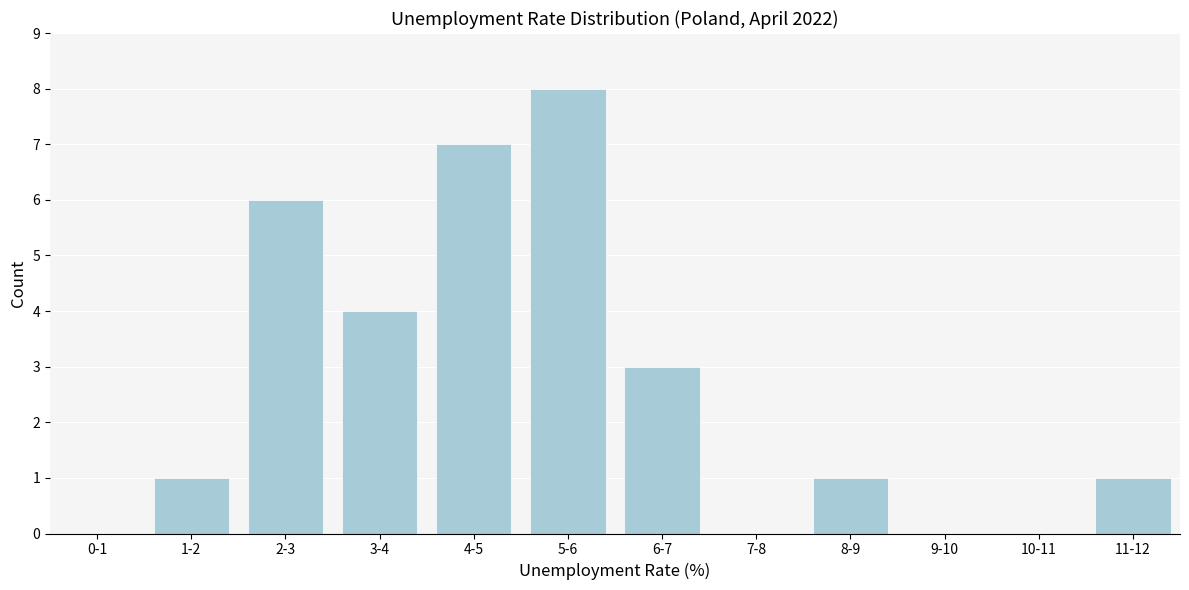

Reading left to right, transcribe all the data shown in this chart.

0-1=0	1-2=1	2-3=6	3-4=4	4-5=7	5-6=8	6-7=3	7-8=0	8-9=1	9-10=0	10-11=0	11-12=1